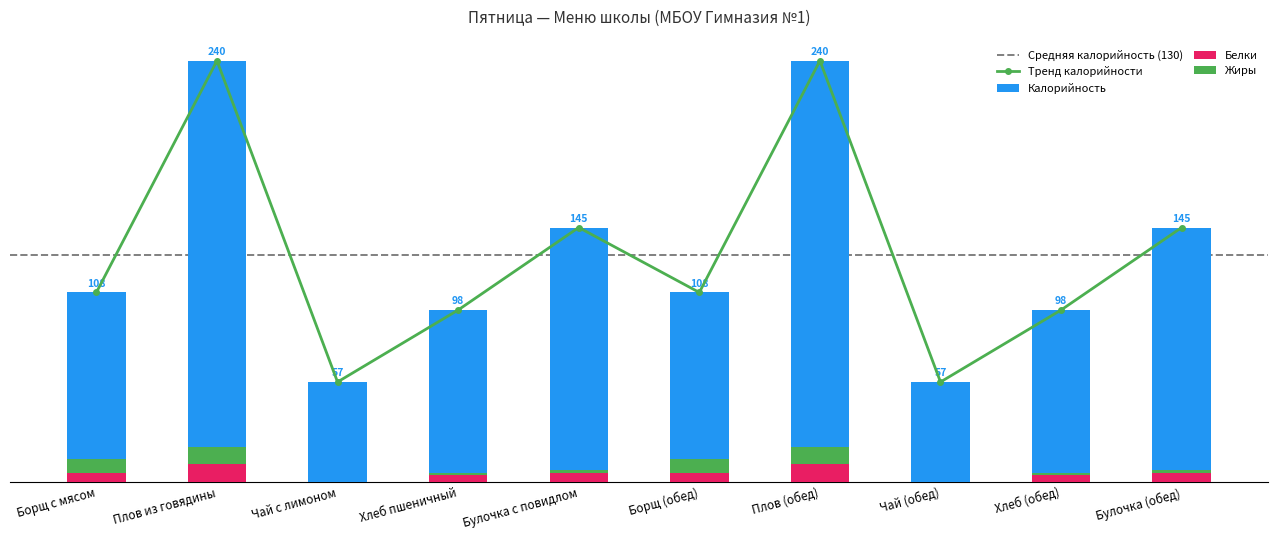

Which category has the lowest value across all series?

Чай с лимоном